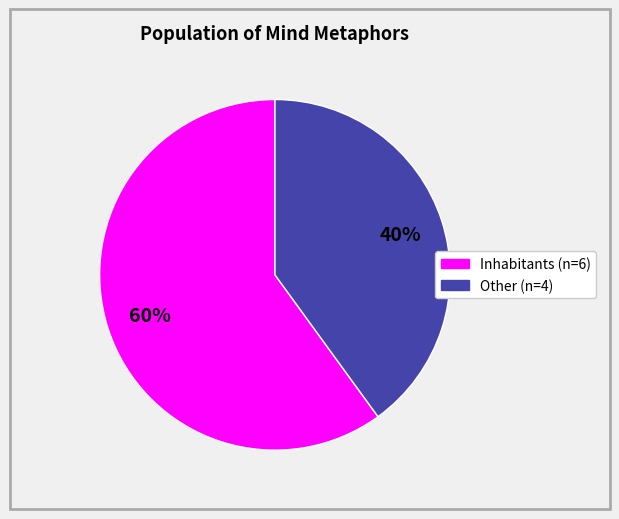

Is there a majority slice in this chart?

Yes